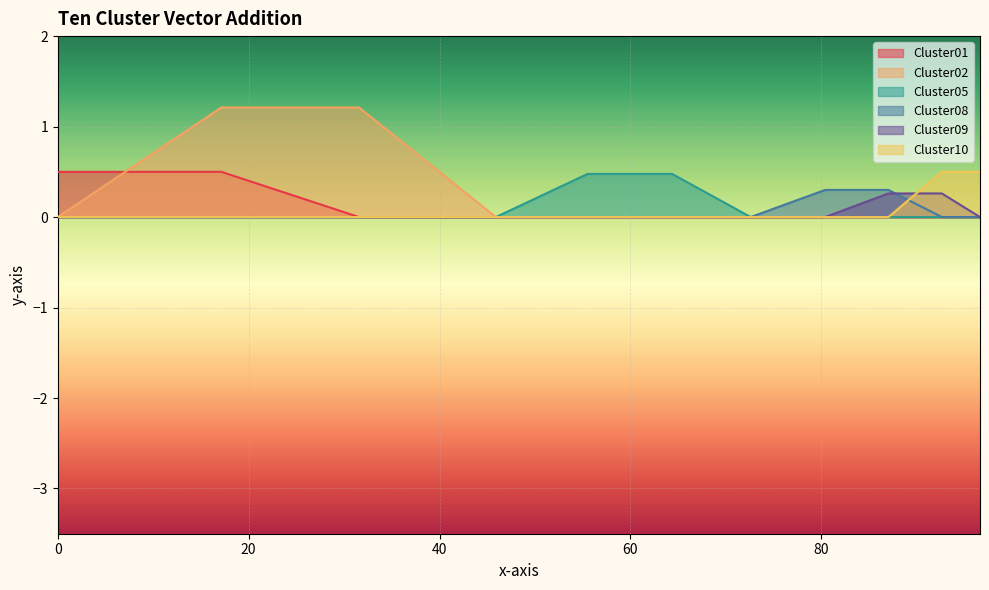

What are all the series names shown in the legend?

Cluster01, Cluster02, Cluster05, Cluster08, Cluster09, Cluster10